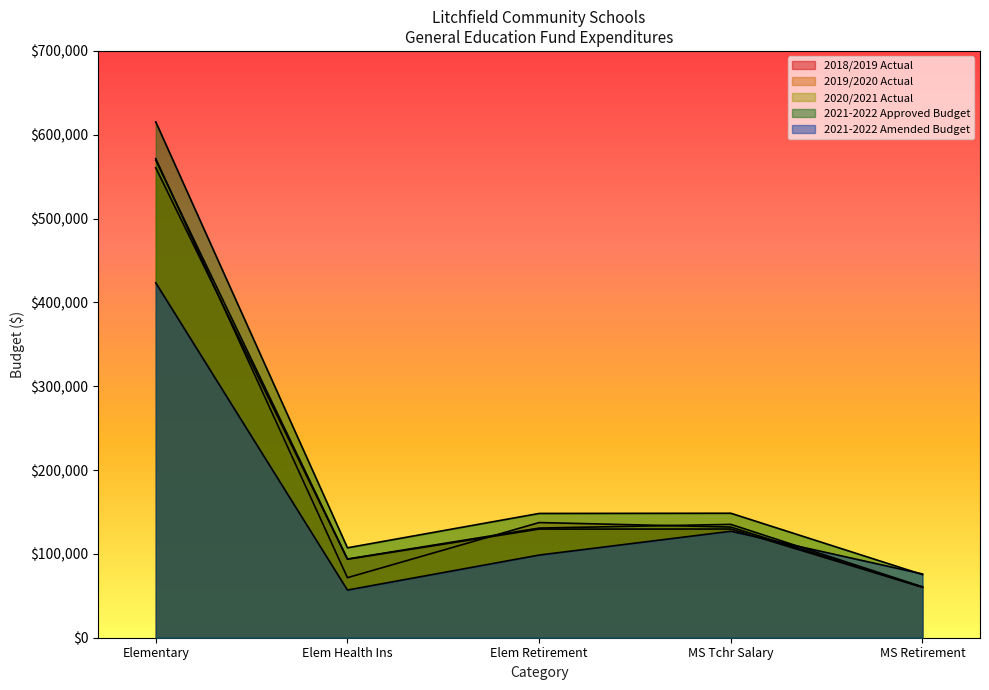

Which series has the largest total across all categories?

2019/2020 Actual